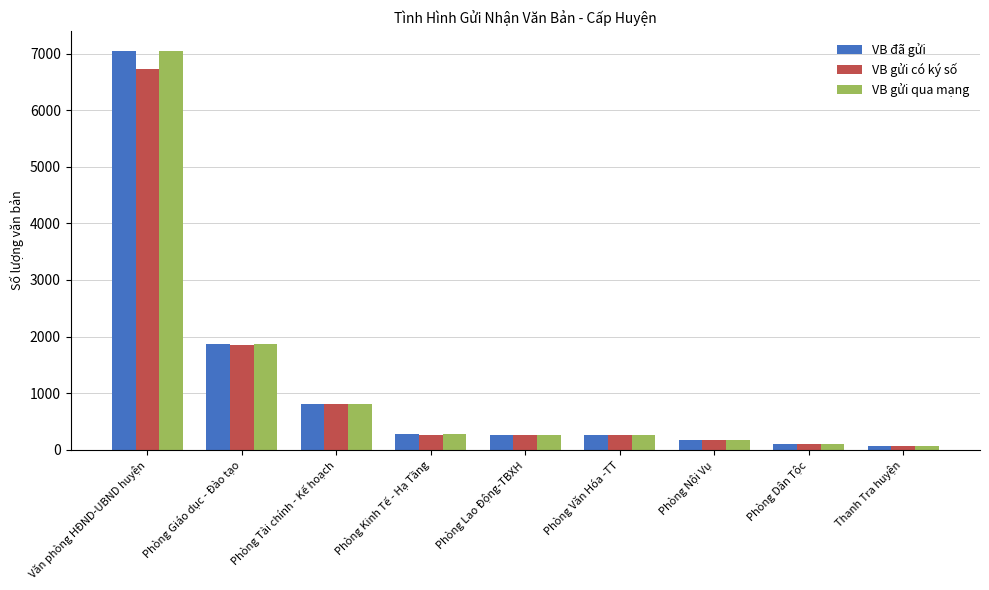

How many categories are shown in the chart?

9